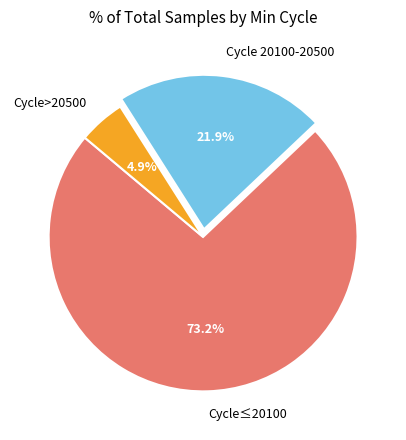

Count the number of slices in the pie.

3